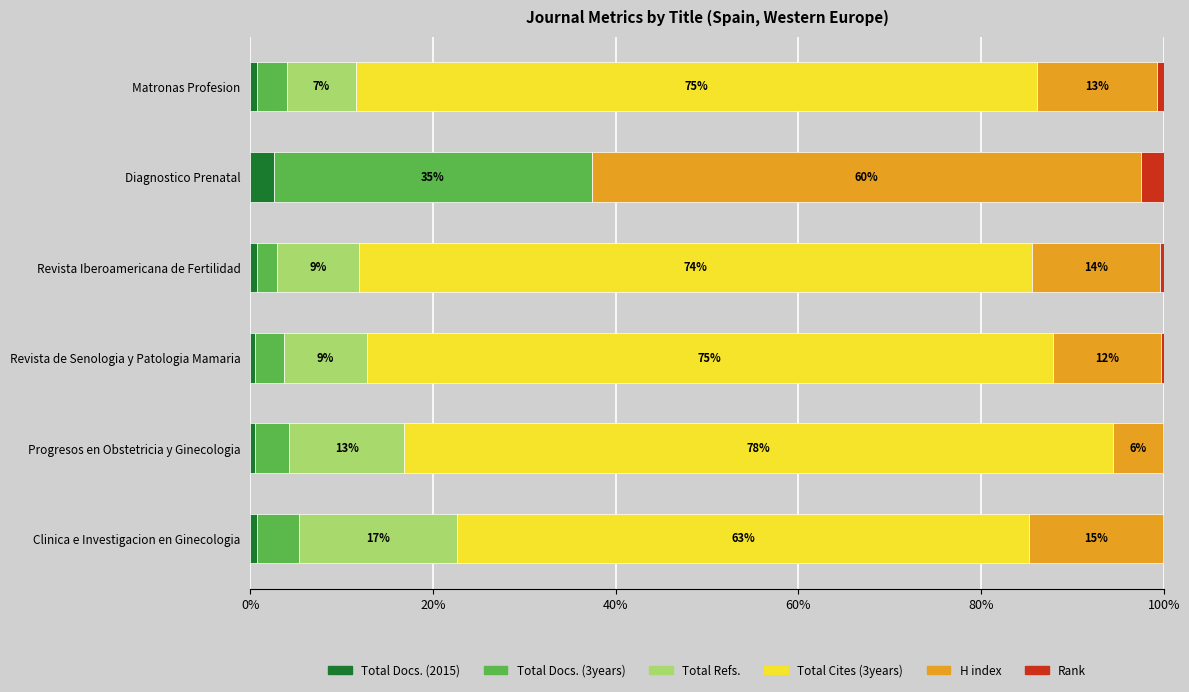

What is the highest value of the Total Docs. (2015) series?

2.5